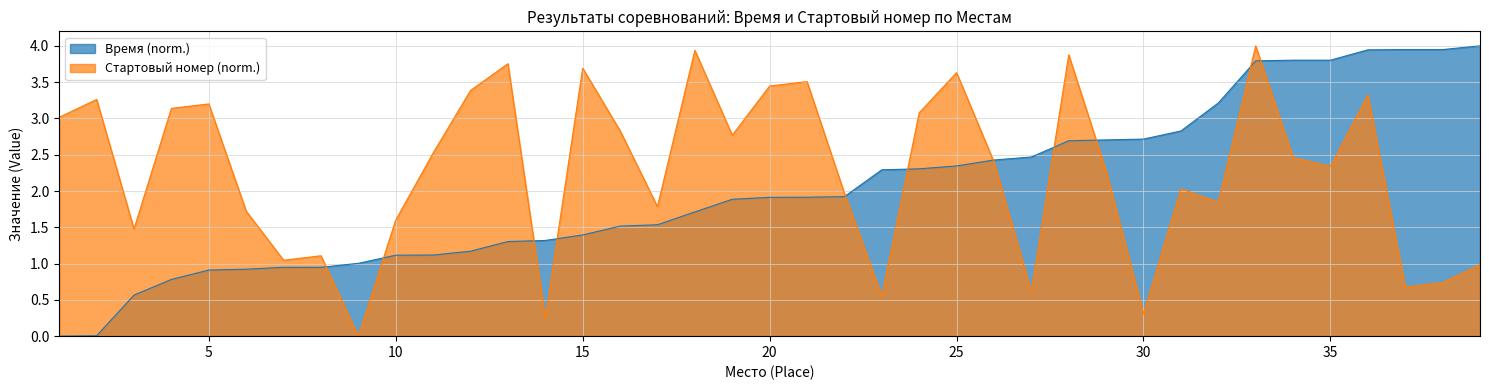

How many interior local peaks does the Стартовый номер series have?

12